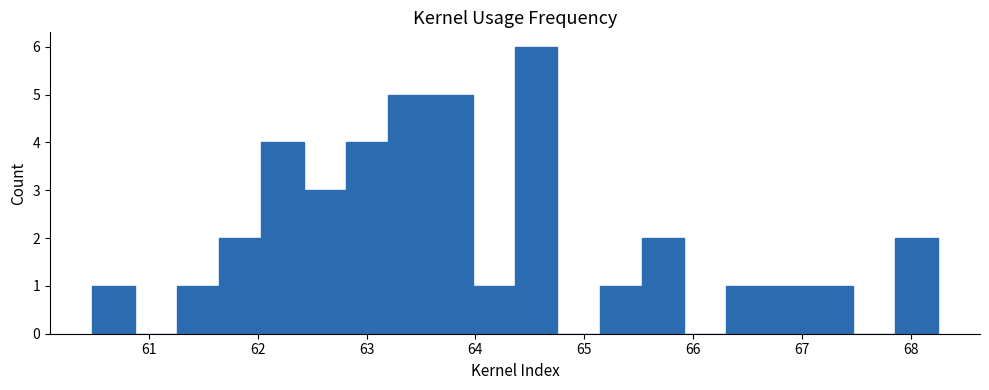

Around what value on the x-axis is the tallest bar? Give the approximate position of its centre, as read against the axis.

64.6